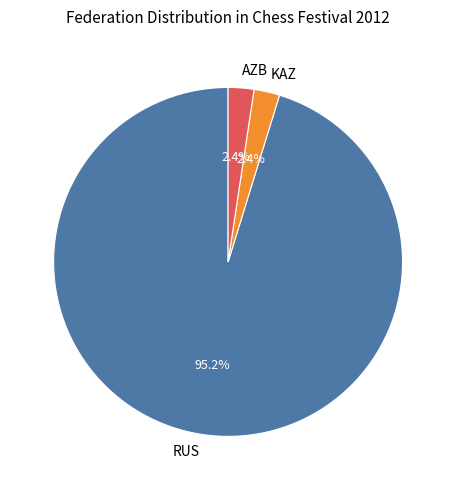

Which category has the biggest portion of the pie?

RUS